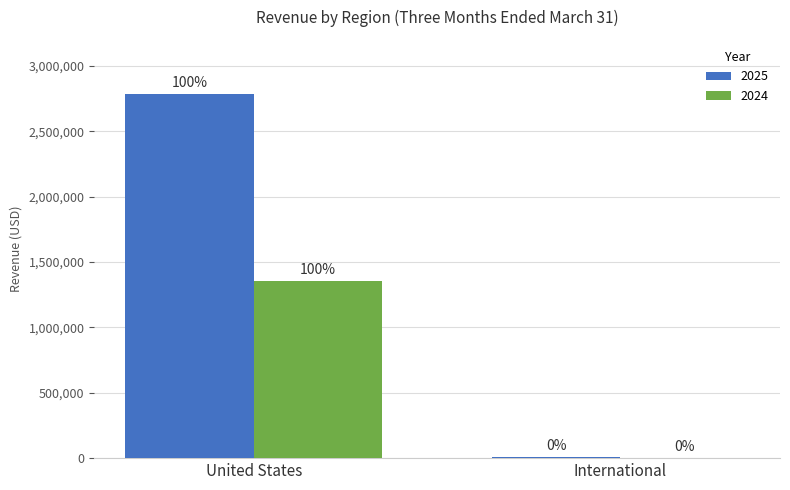

Does the chart contain stacked bars?

No